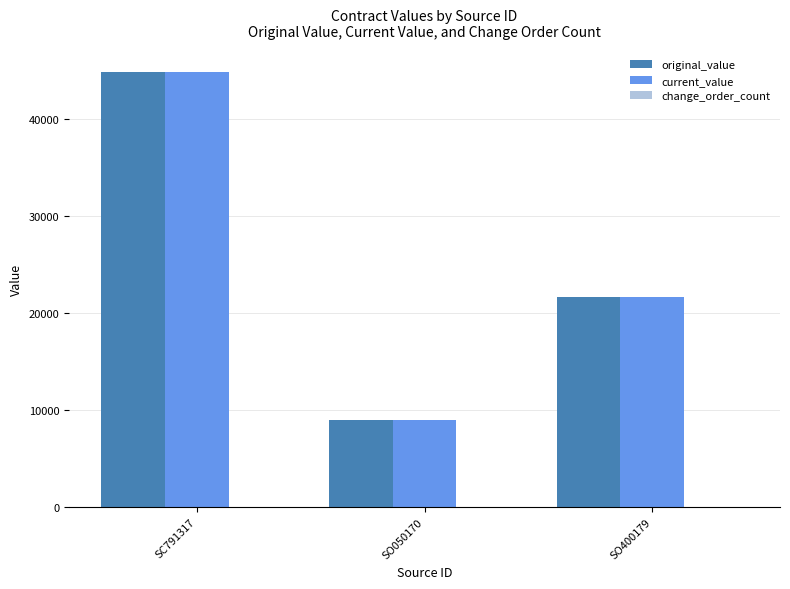

What is the smallest value displayed?

9000.0